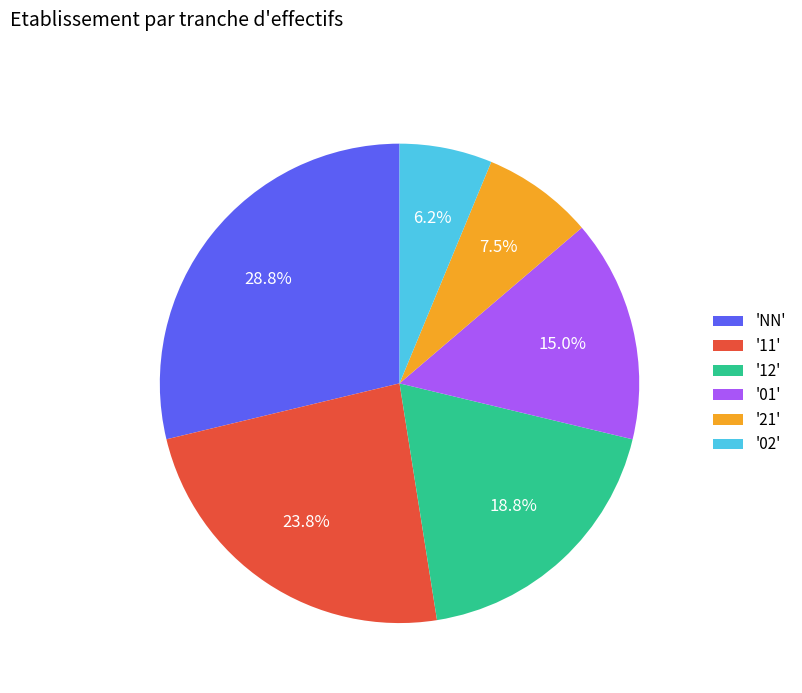

To the nearest percent, what is the difference between the largest and smallest slice percentages?

23%